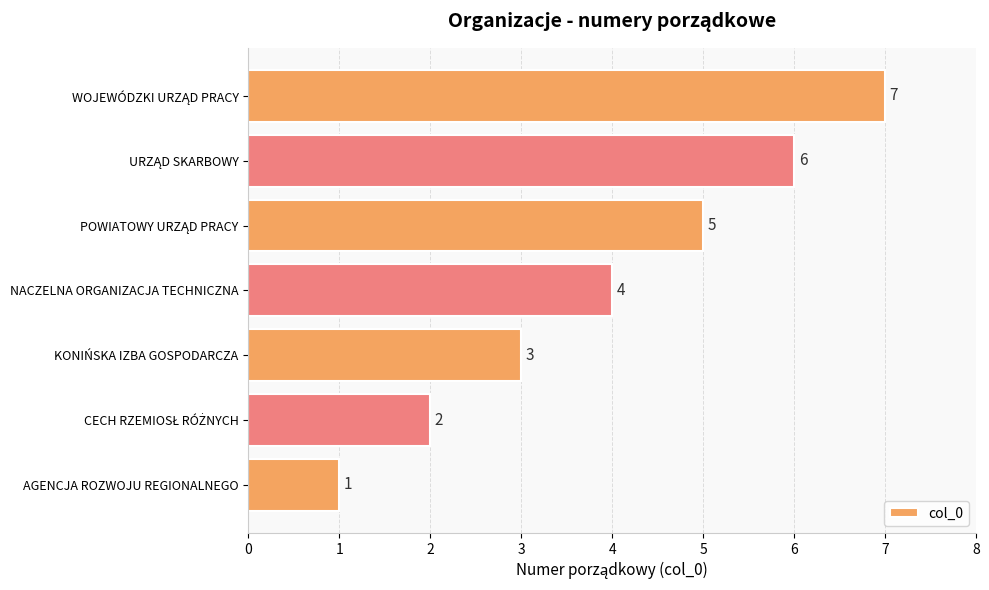

Are the bars grouped side by side (vs. stacked)?

No